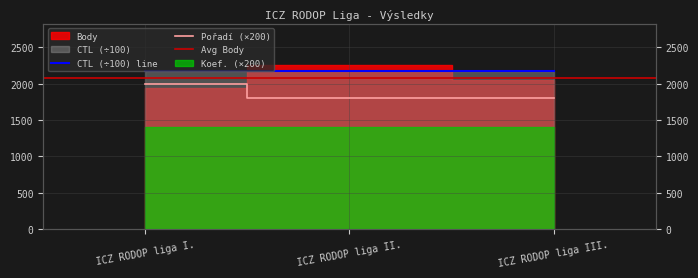

The value of Pořadí at ICZ RODOP liga II. is 1227.1. True or false?

False